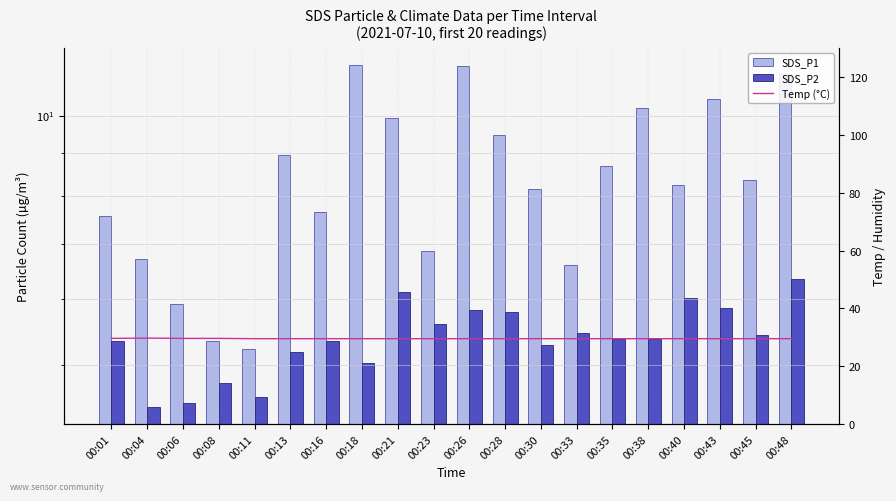

Which series has the largest range (max minus min)?

SDS_P1